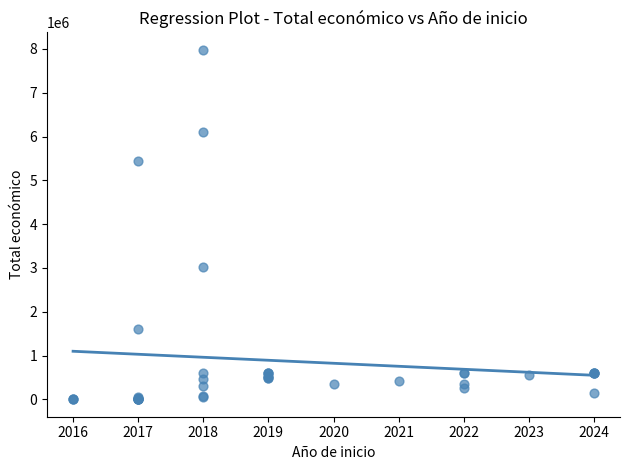

What Y value in the scatter plot is closest to 3990482?

3013874.0